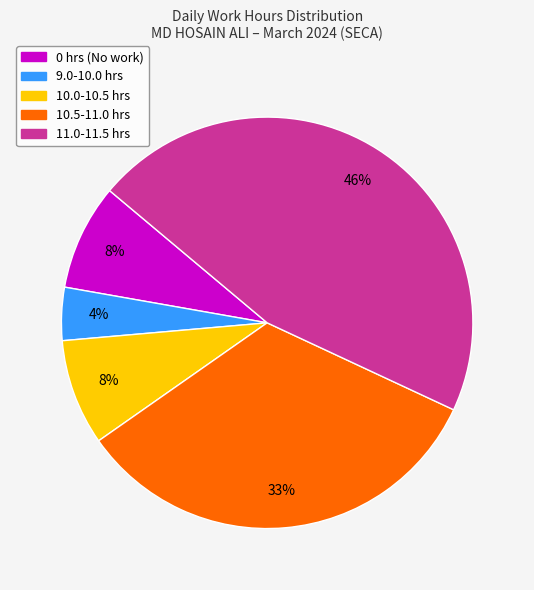

Is there any slice that represents more than half of the pie?

No